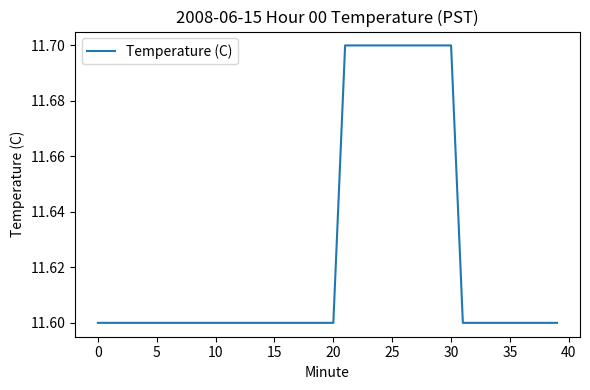

What is the smallest value displayed?

11.6